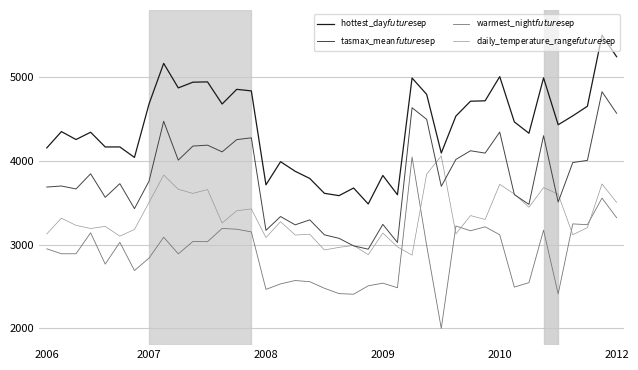

What is the maximum value shown in the chart?

5500.0